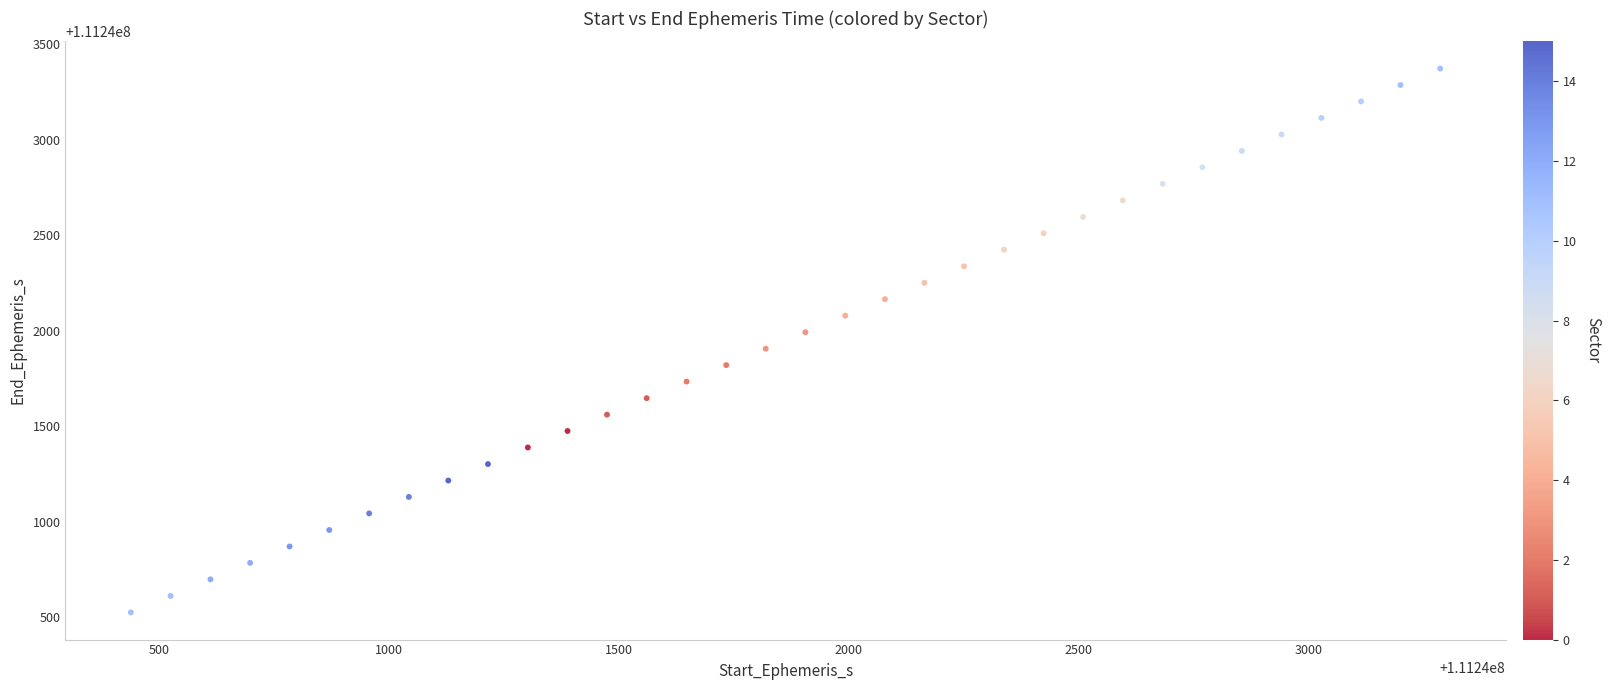

What is the range of Y values (max minus min)?

2846.2